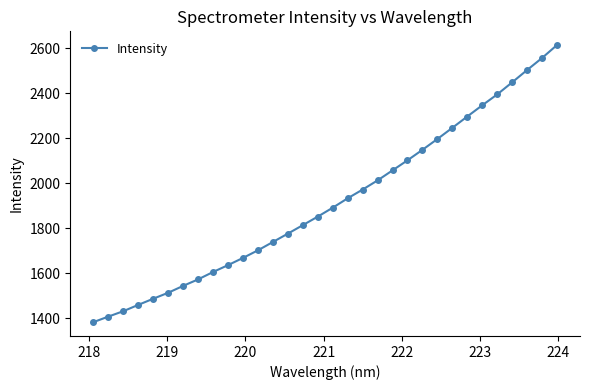

What is the value of the 9th point from the left?

1605.0